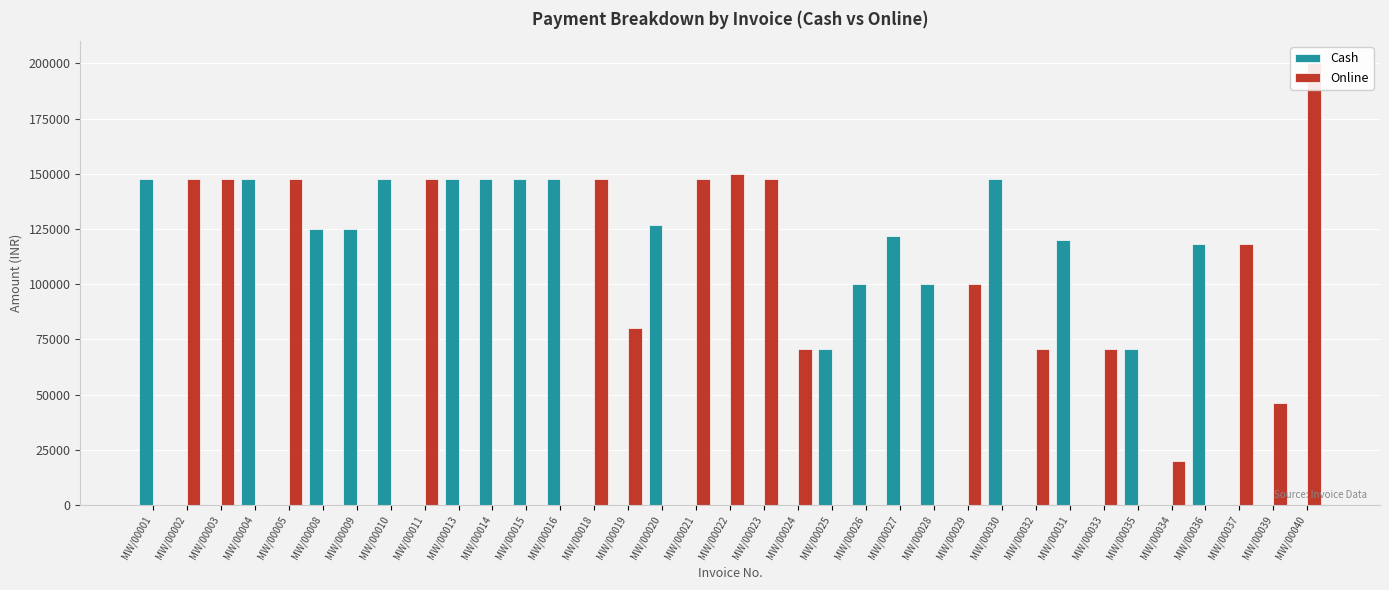

What is the maximum value for Online?

200000